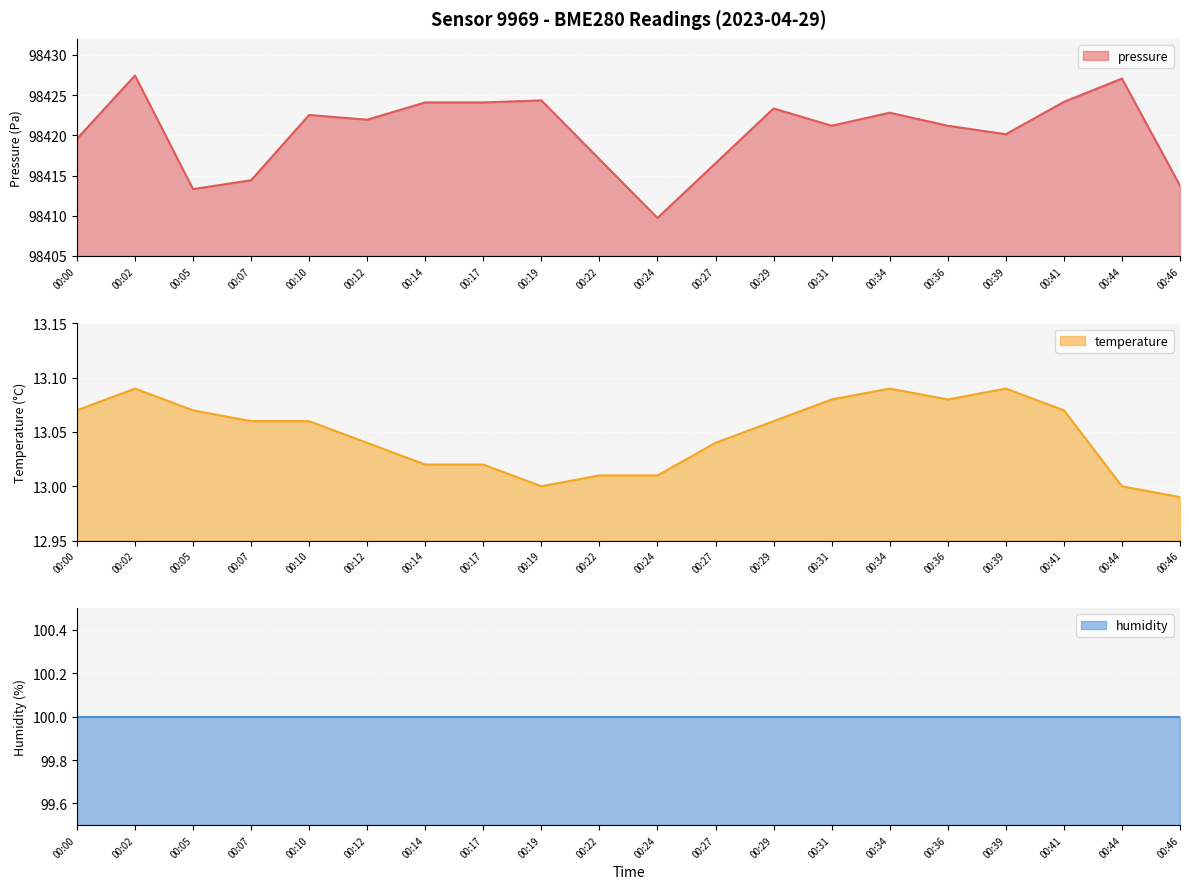

True or false: pressure has more than 1 interior local peaks.

True